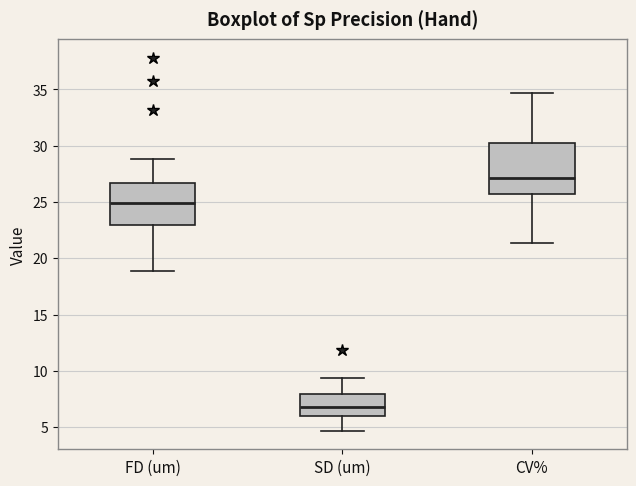

Where does the median line of the box for CV% sit on the y-axis? The values are not printed on the chart, so give them approximately, as read against the axis.

27.0